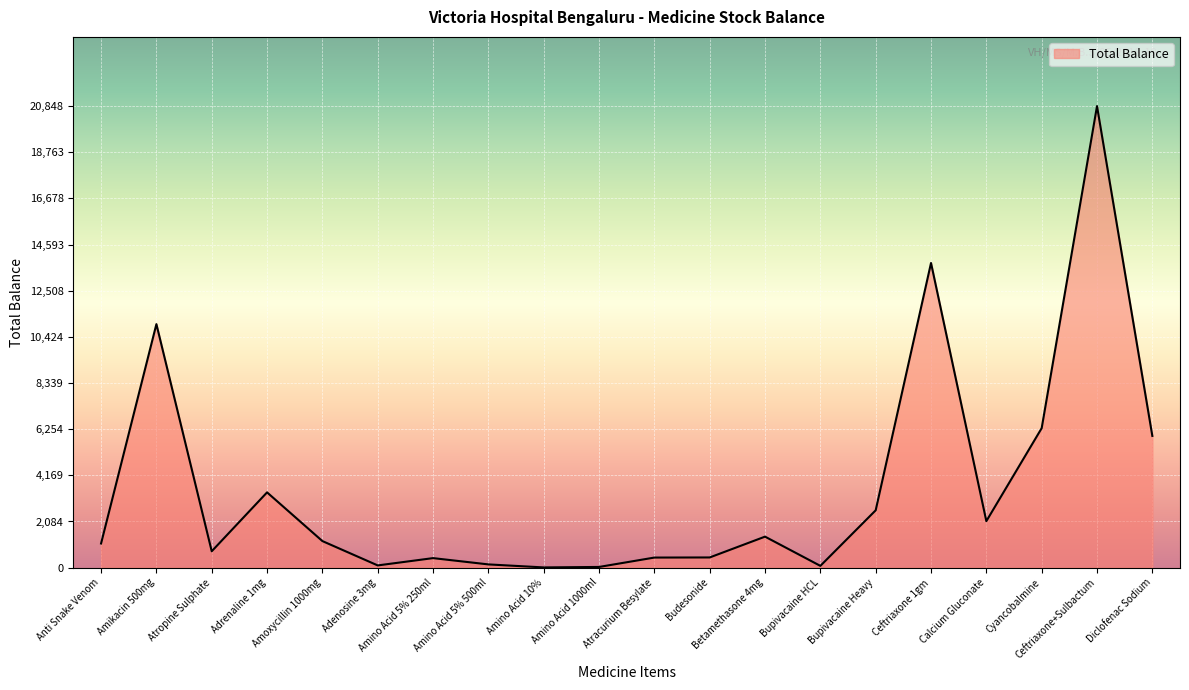

The chart shows a value of 22199 at Ceftriaxone 1gm. True or false?

False